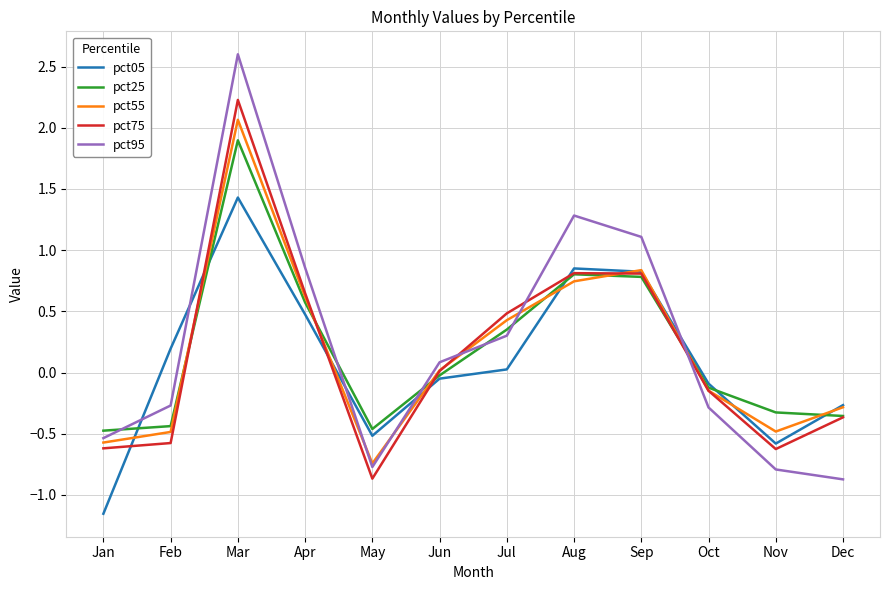

The value of pct05 at Oct is -0.1. True or false?

True